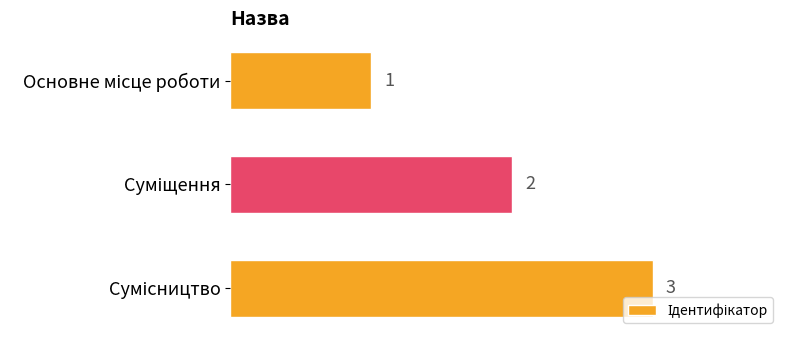

How many bars are there in total?

3